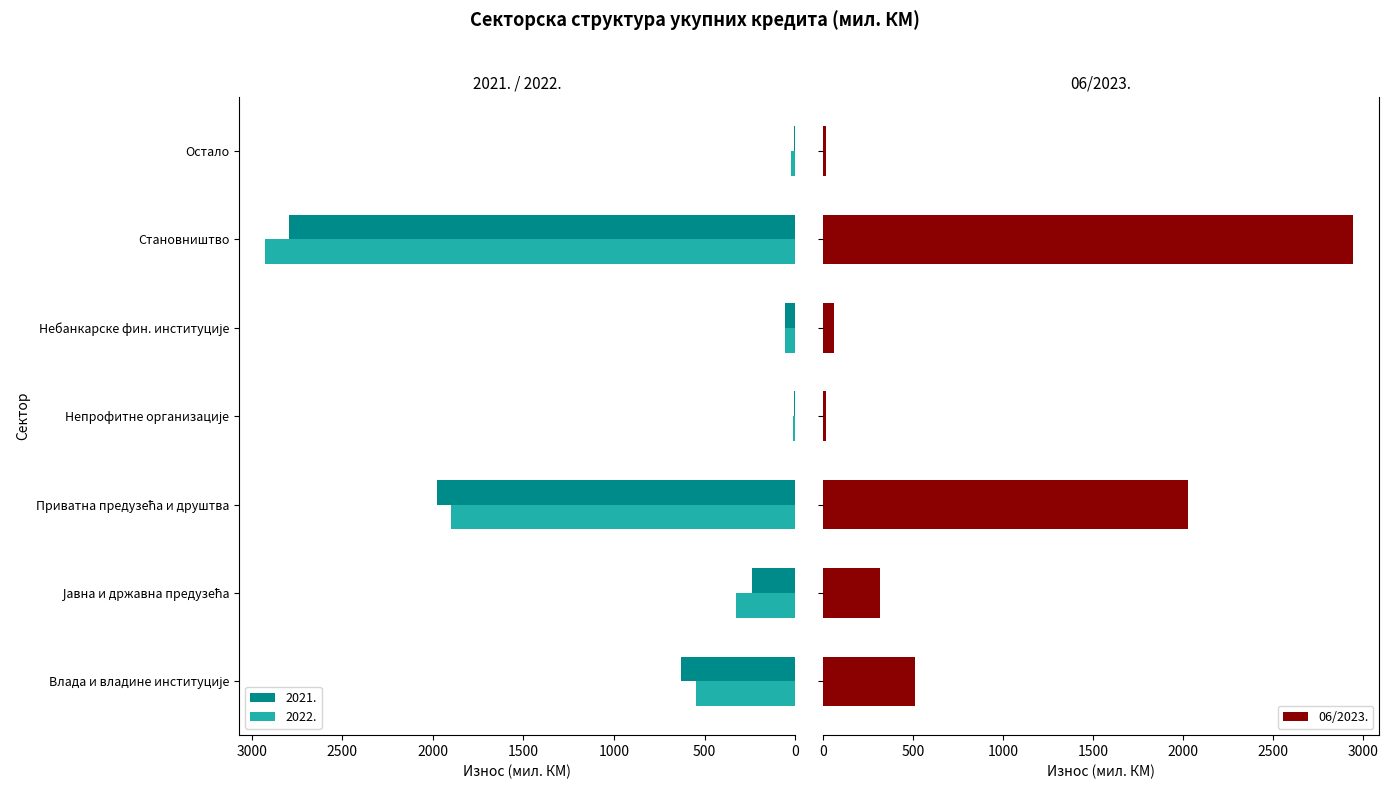

What is the average value?

841.7